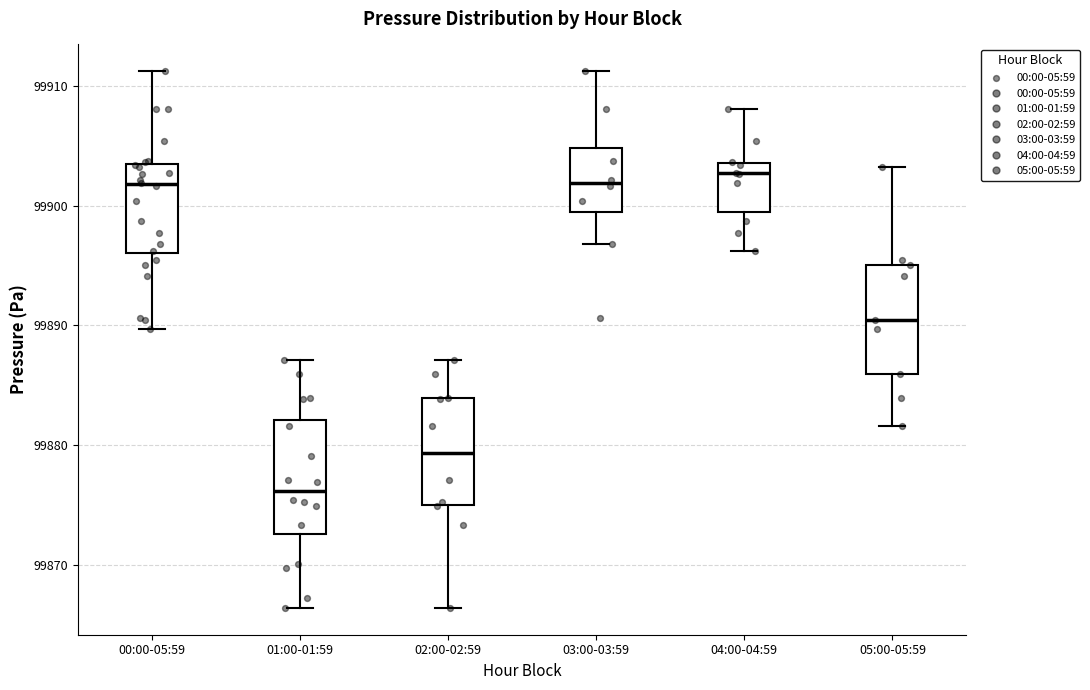

Reading left to right, transcribe this box plot: for each box, give where its median line is, the range the box spans, and where its two whiskers end, as read against the y-axis. The values are not printed on the chart, so give them approximately, as read against the axis.

00:00-05:59: median 99902, box 99896 to 99903, whiskers 99890 to 99911
01:00-01:59: median 99876, box 99873 to 99882, whiskers 99866 to 99887
02:00-02:59: median 99879, box 99875 to 99884, whiskers 99866 to 99887
03:00-03:59: median 99902, box 99899 to 99905, whiskers 99897 to 99911
04:00-04:59: median 99903, box 99900 to 99904, whiskers 99896 to 99908
05:00-05:59: median 99890, box 99886 to 99895, whiskers 99882 to 99903